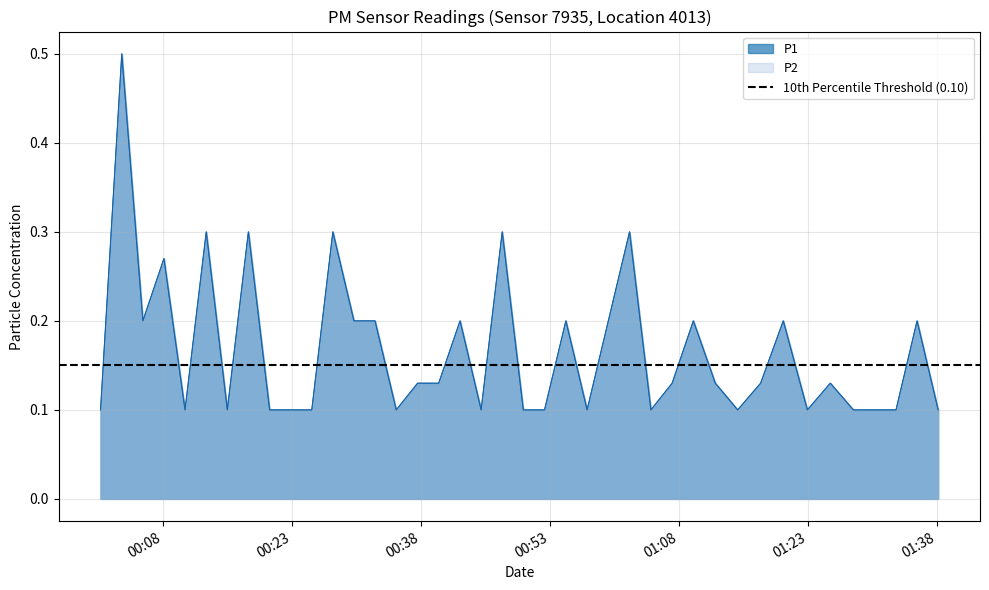

Does the chart display data point markers on the line(s)?

No